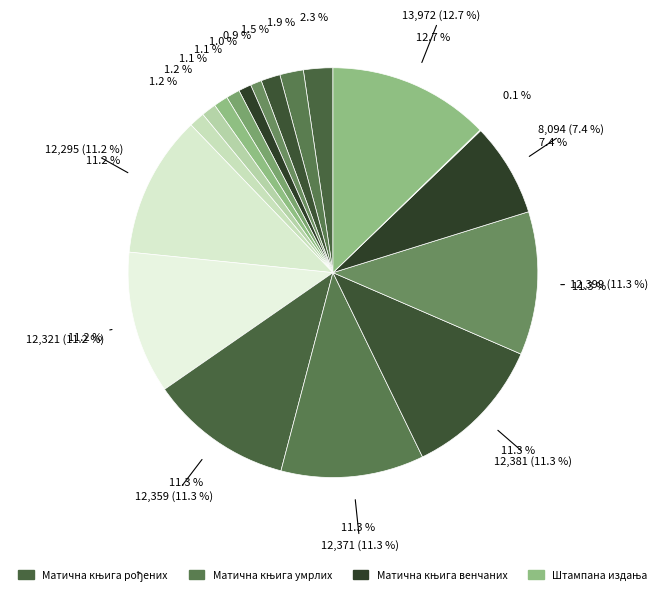

To the nearest percent, what percentage of the pie is Матична књига рођених (1185)?

1%